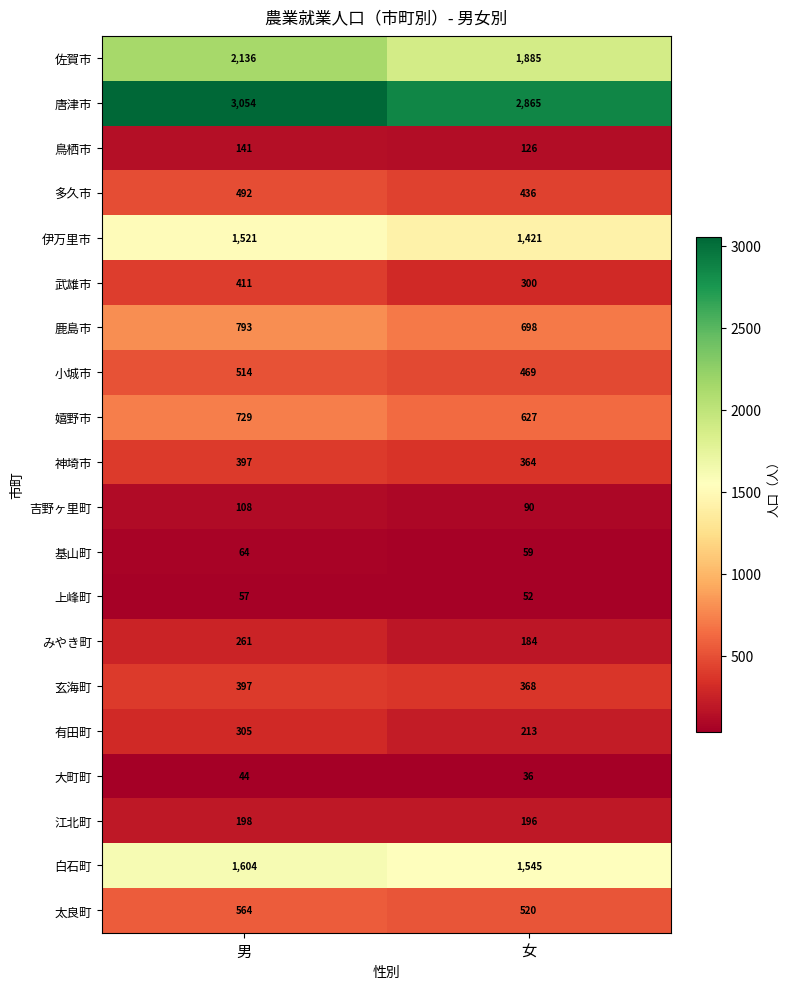

Where is 武雄市 nearest to the value 355?

女